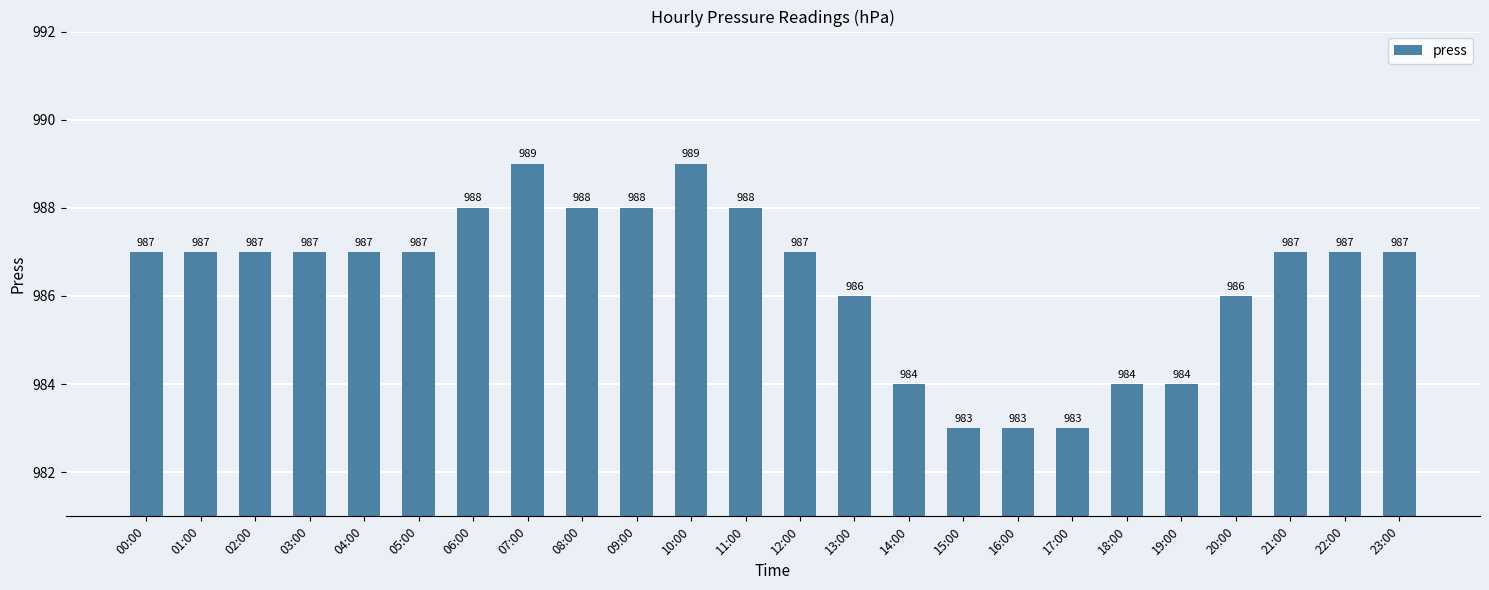

Reading left to right, what are all the values shown in this chart?

00:00=987	01:00=987	02:00=987	03:00=987	04:00=987	05:00=987	06:00=988	07:00=989	08:00=988	09:00=988	10:00=989	11:00=988	12:00=987	13:00=986	14:00=984	15:00=983	16:00=983	17:00=983	18:00=984	19:00=984	20:00=986	21:00=987	22:00=987	23:00=987